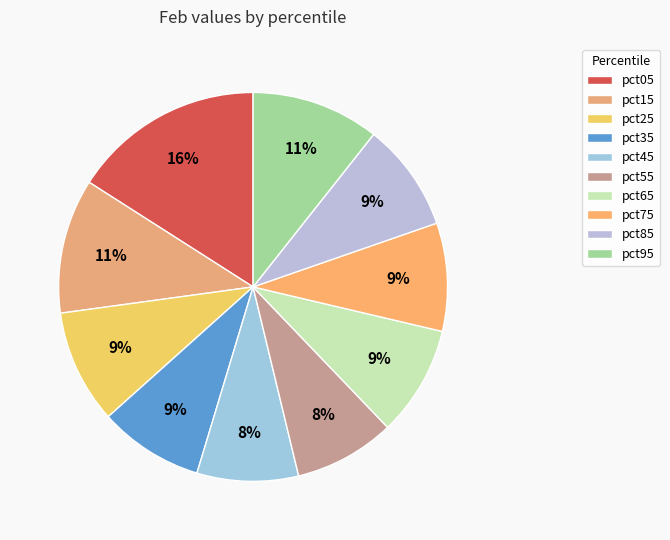

How many segments does this pie chart have?

10